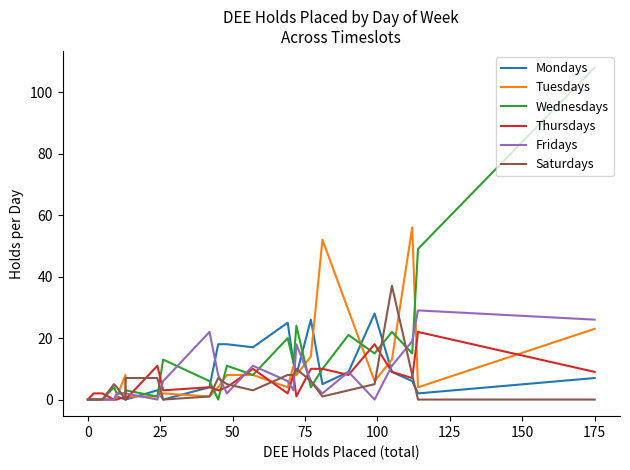

Is the value of Fridays at 75 greater than the value of Tuesdays at 50?

Yes